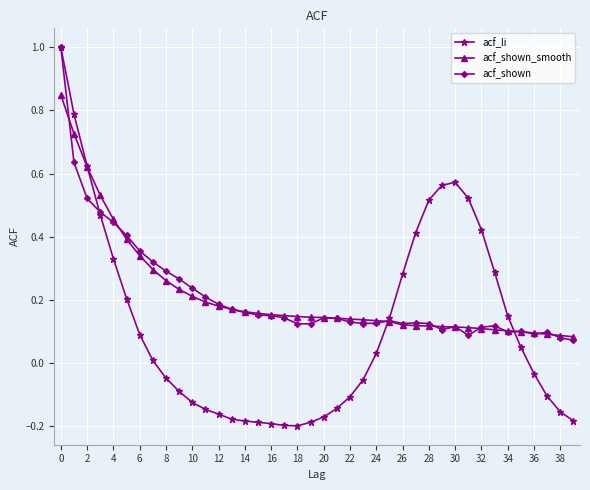

After their last crossing, which series has the higher values: acf_li or acf_shown_smooth?

acf_shown_smooth